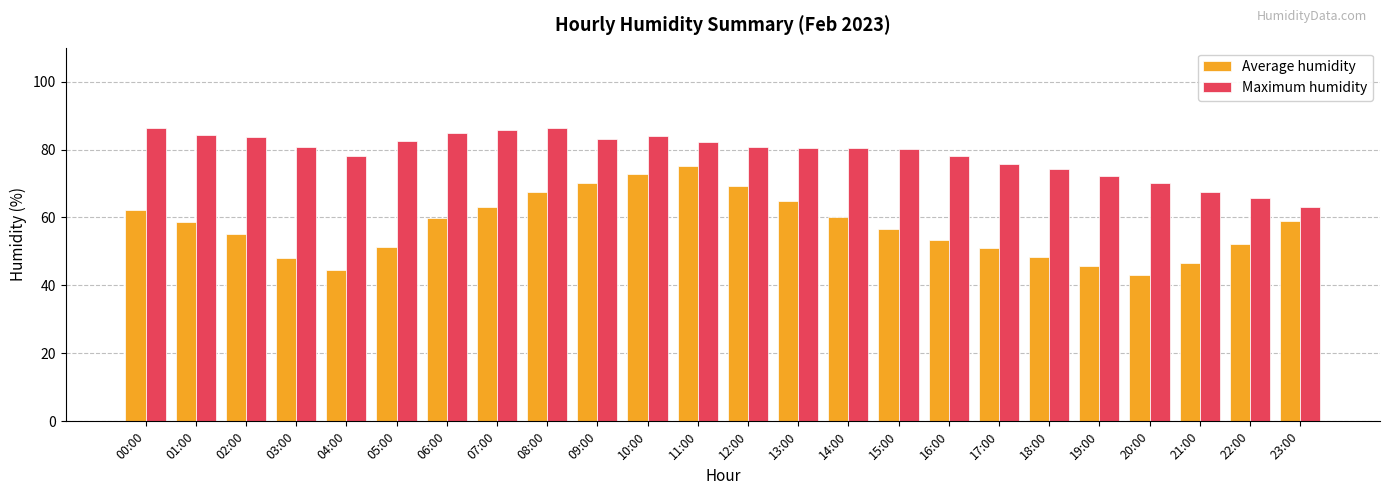

Rank the series by their maximum value, from highest to lowest.

Maximum humidity, Average humidity